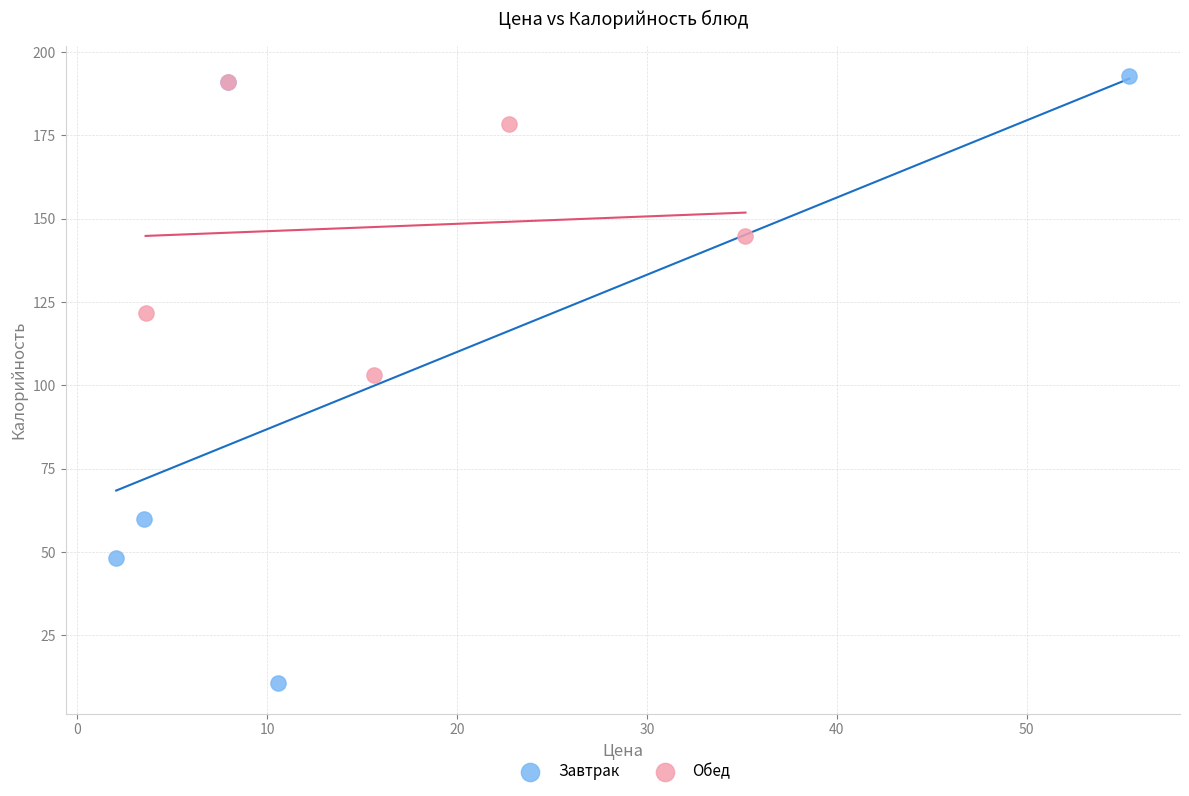

Which series reaches the minimum Y coordinate?

Завтрак